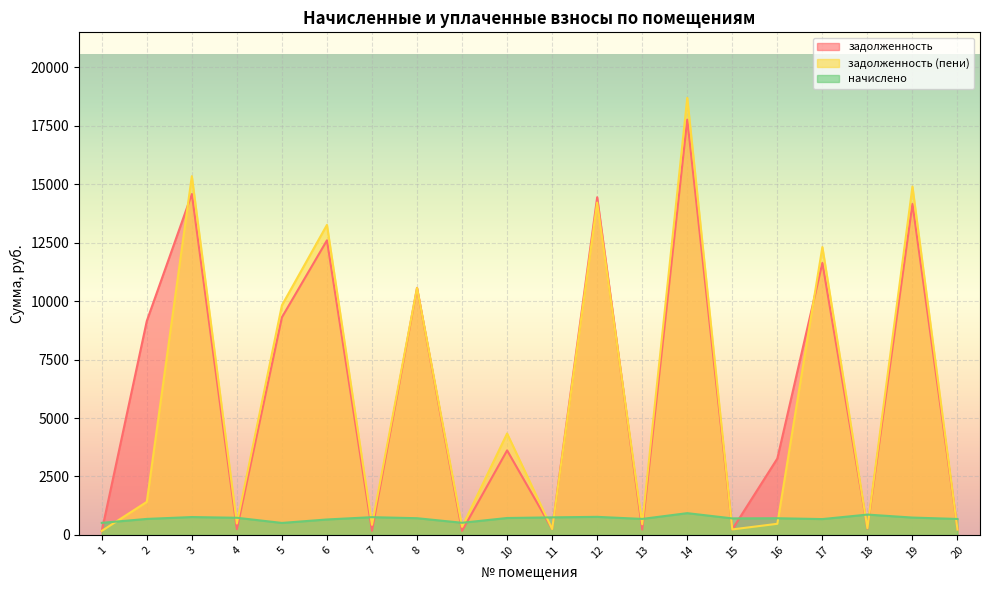

The value of задолженность at 9 is 172.9. True or false?

True